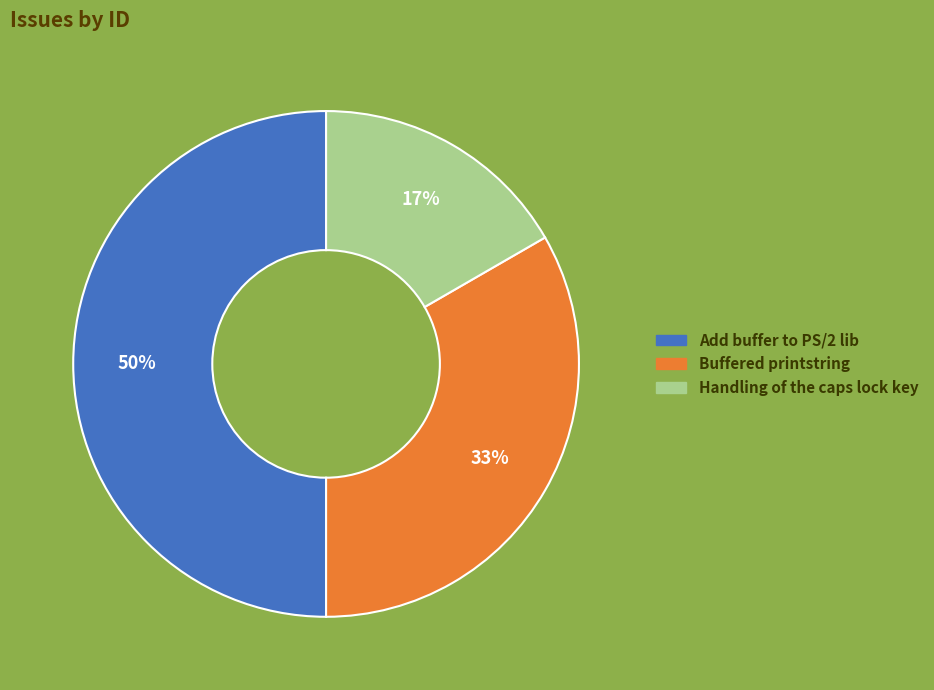

Rank the categories by value from lowest to highest.

Handling of the caps lock key, Buffered printstring, Add buffer to PS/2 lib